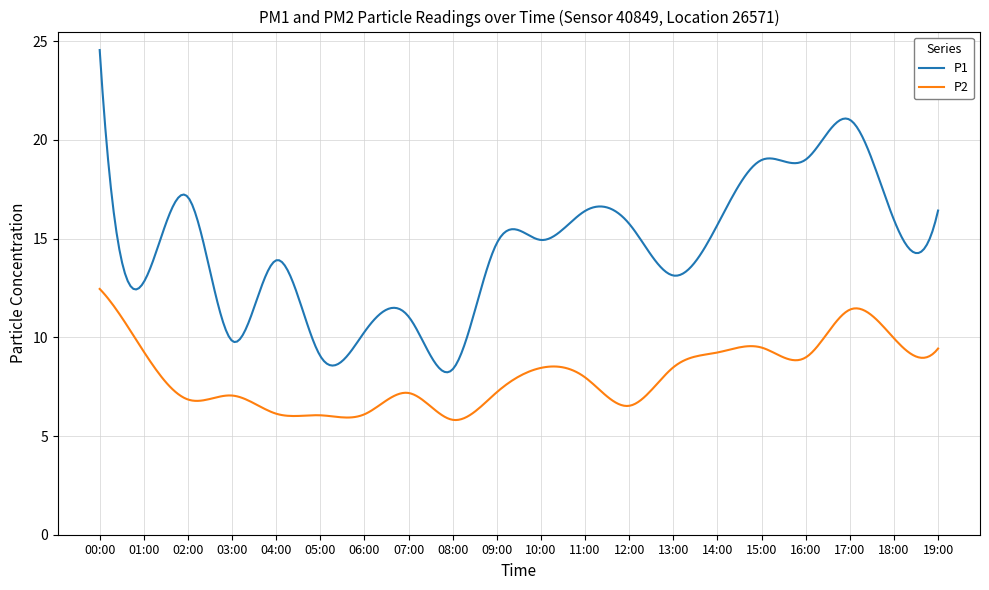

Rank the series by their average value, from lowest to highest.

P2, P1